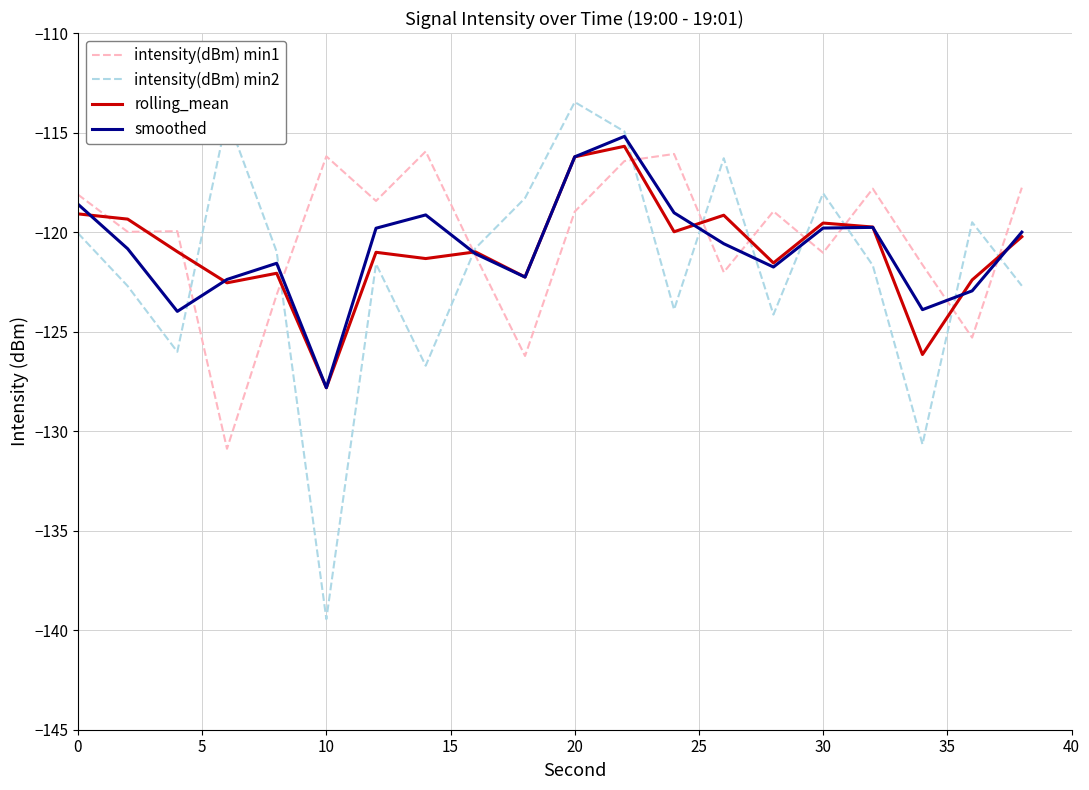

How many intersections are there between rolling_mean and intensity(dBm) min2?

10